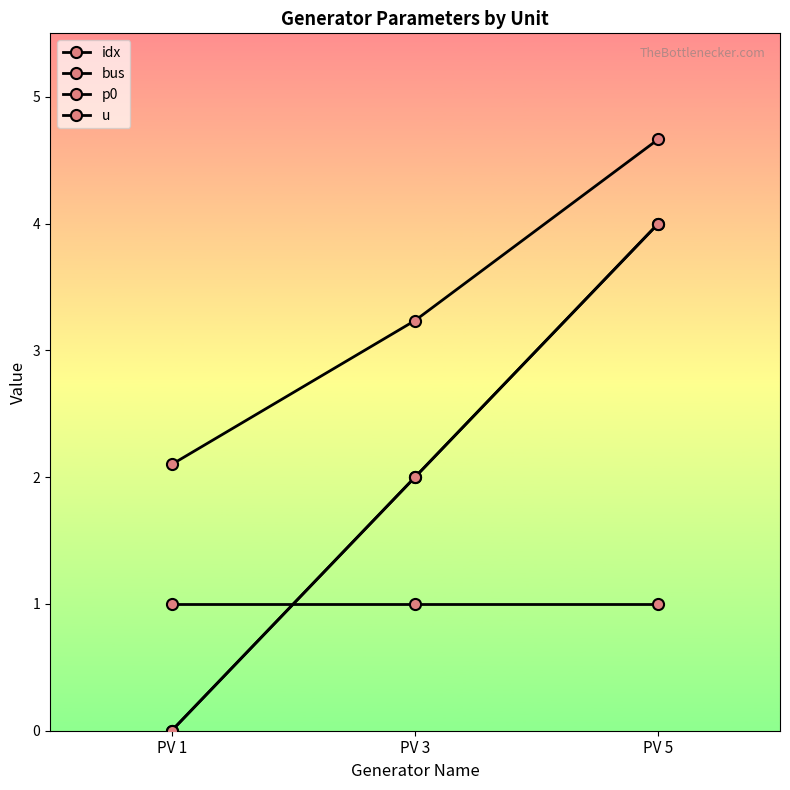

Is this an area chart (filled region under the line)?

No